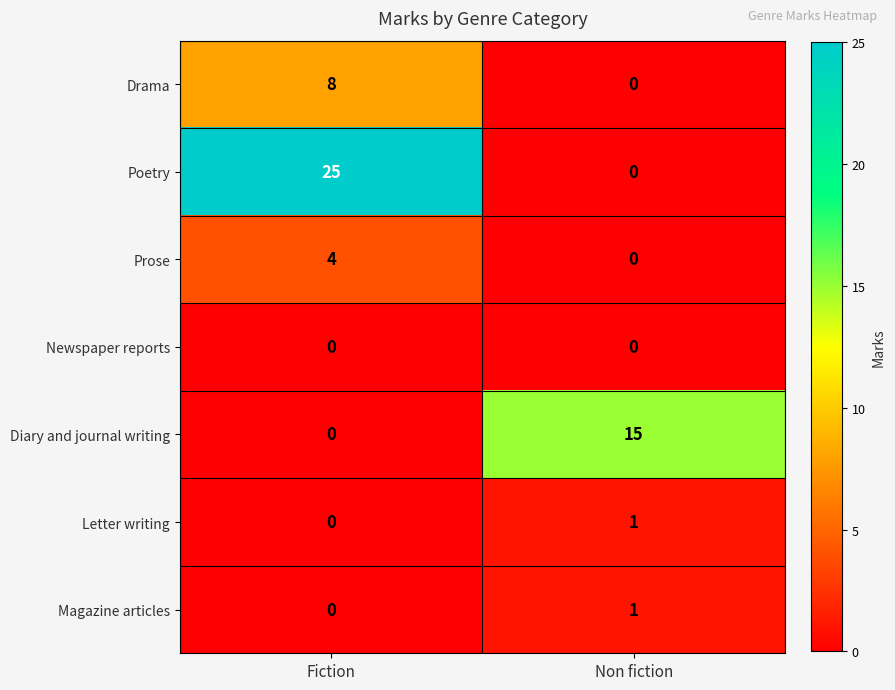

What is the difference between the highest and lowest values at Fiction?

25